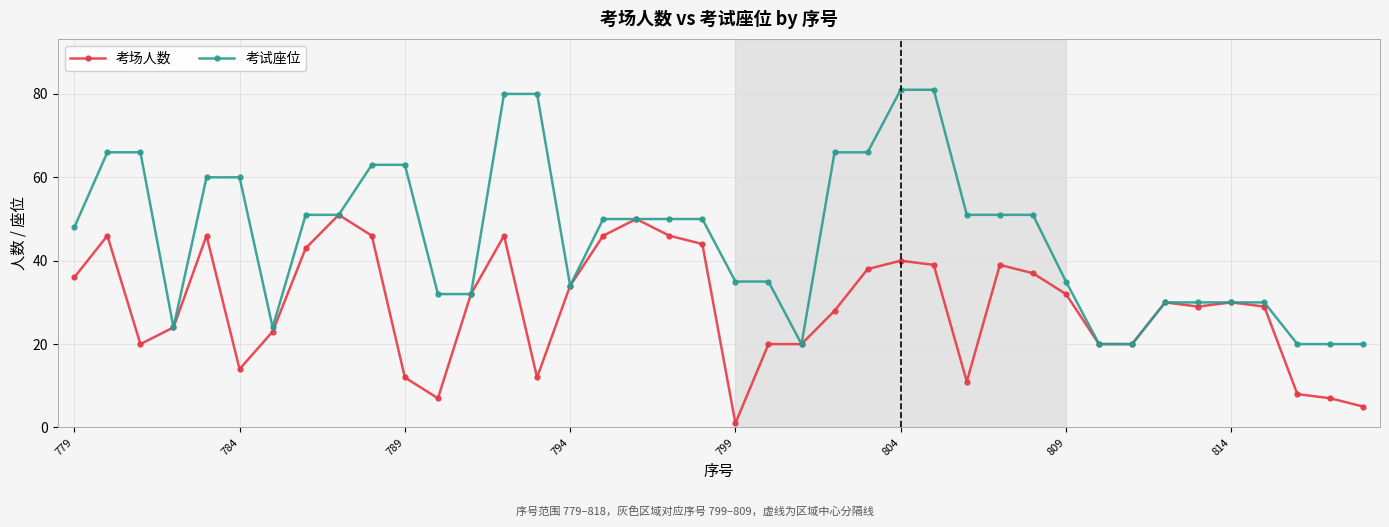

What are all the series names shown in the legend?

考场人数, 考试座位